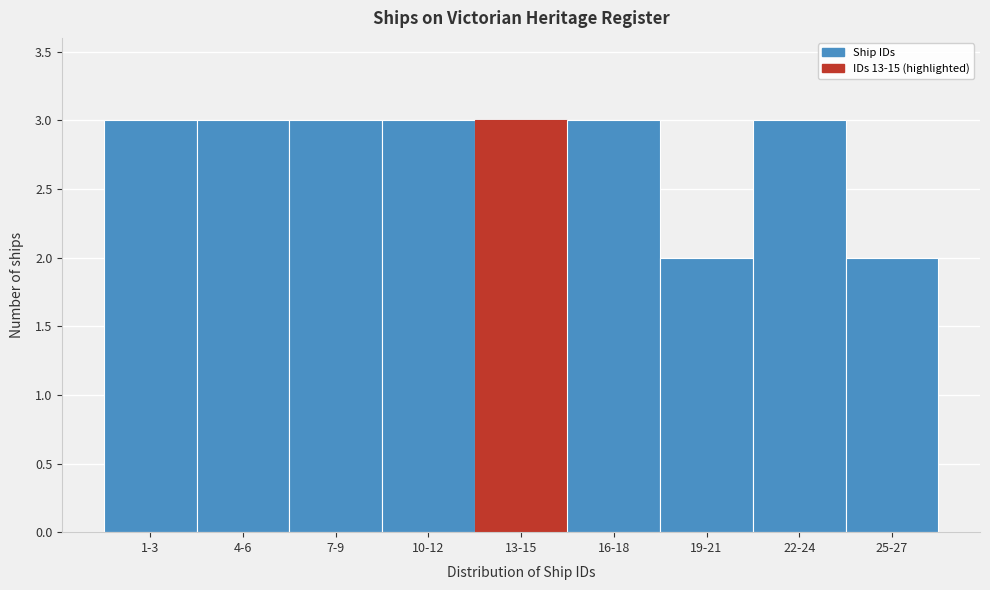

Reading left to right, extract all data points from this chart.

1-3=3	4-6=3	7-9=3	10-12=3	13-15=3	16-18=3	19-21=2	22-24=3	25-27=2